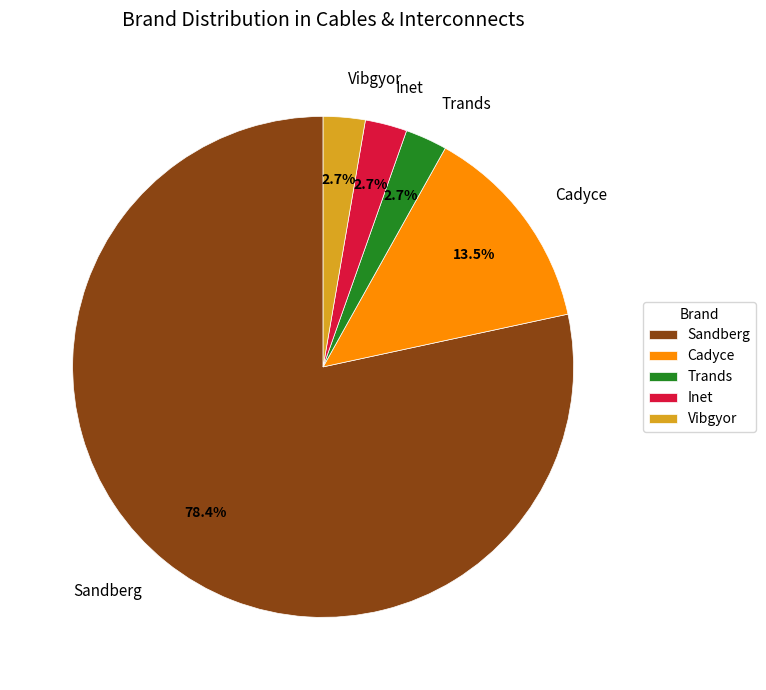

What is the largest slice in the pie chart?

Sandberg